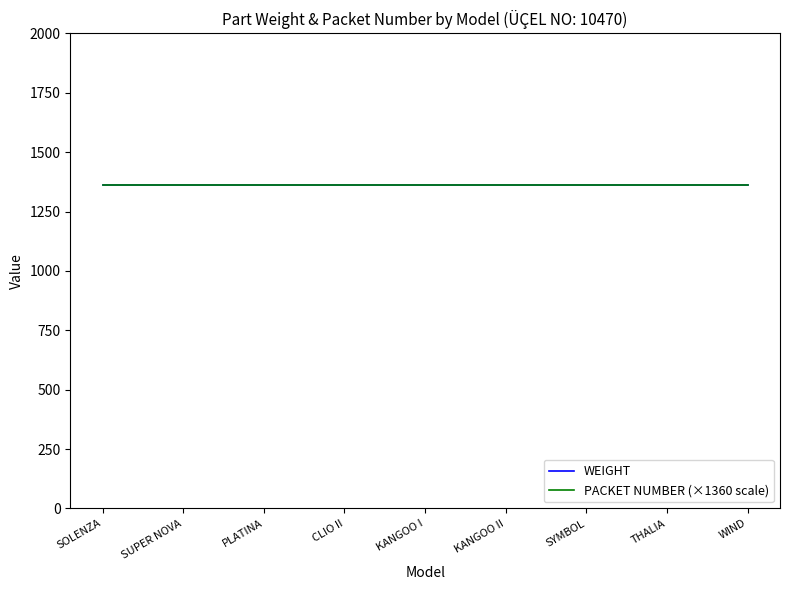

Which series has the largest range (max minus min)?

WEIGHT